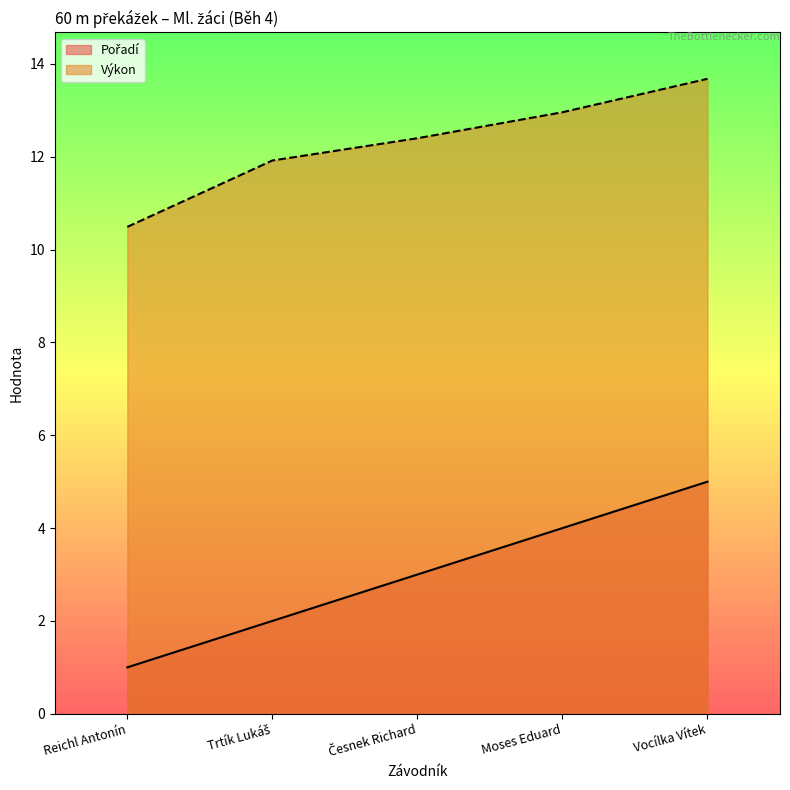

Between Moses Eduard and Vocílka Vítek, which series saw the biggest shift?

Pořadí